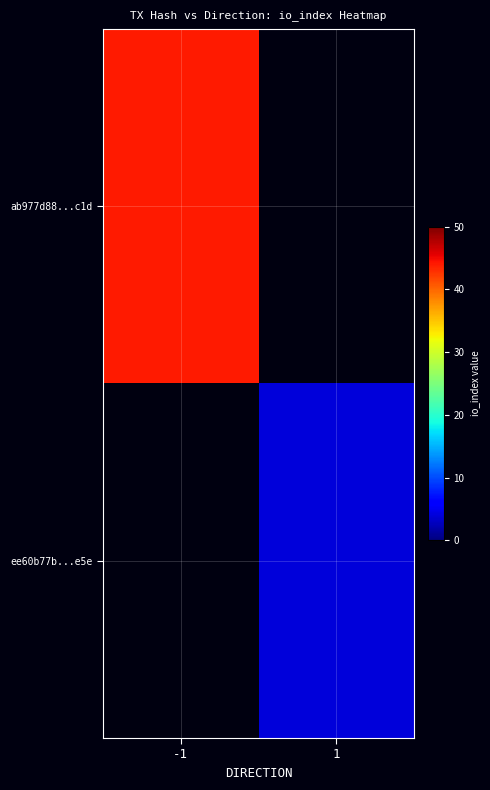

What is the total value across all series at -1?

44